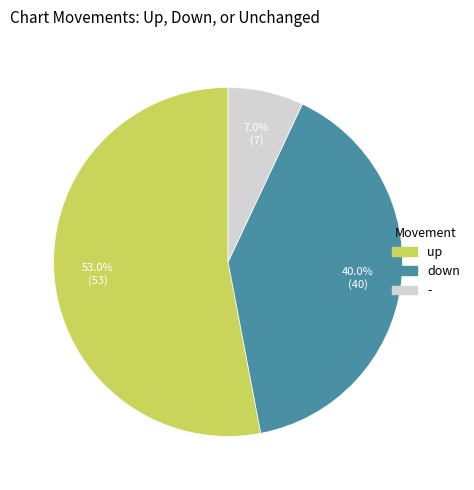

How many slices are in this pie chart?

3